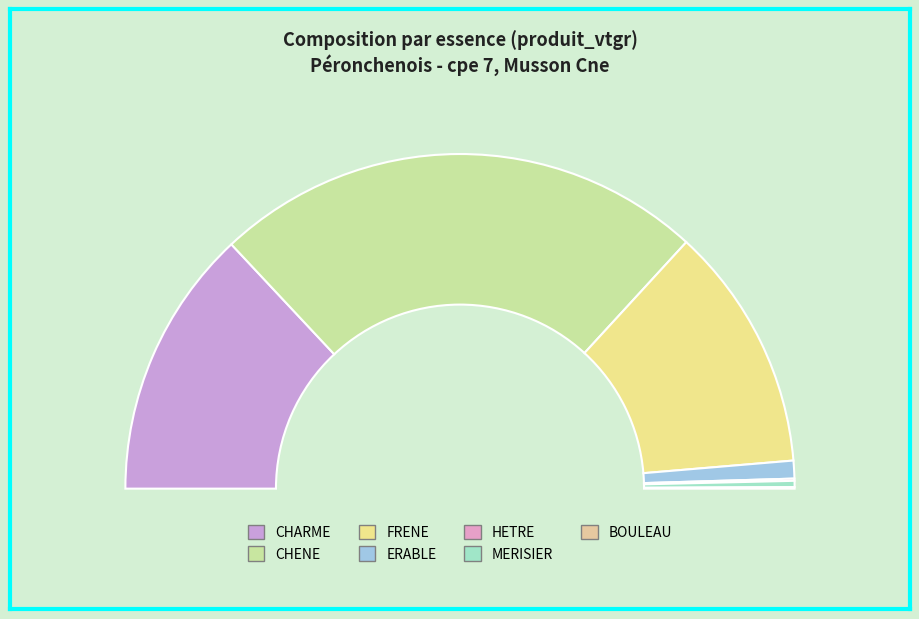

To the nearest percent, what is the combined percentage of HETRE and FRENE?

24%